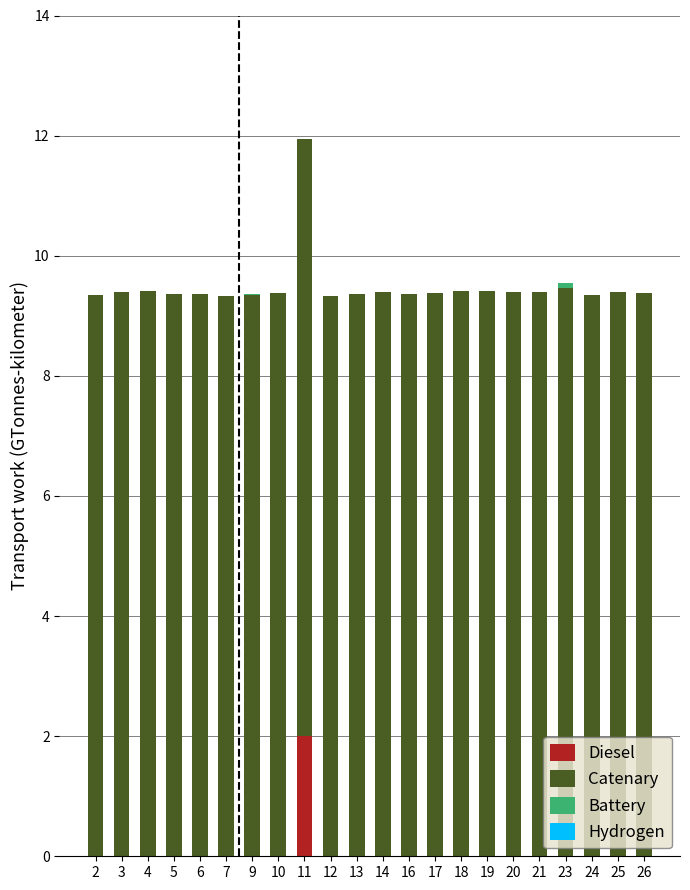

At which label does Diesel reach its peak?

11